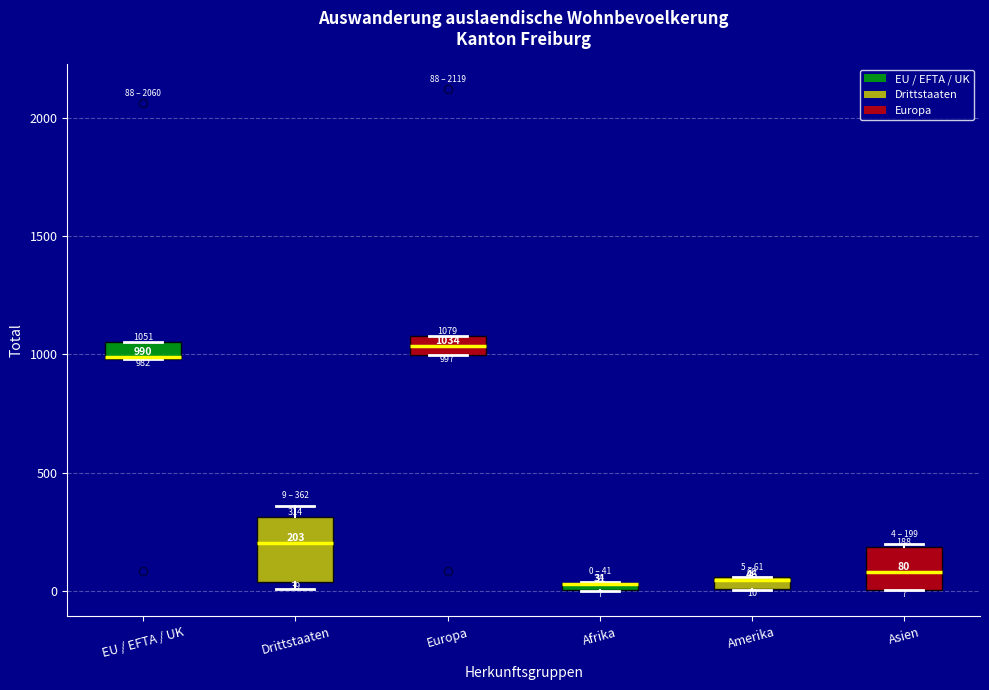

Which box is the tallest, from its lower edge to its upper edge?

Drittstaaten